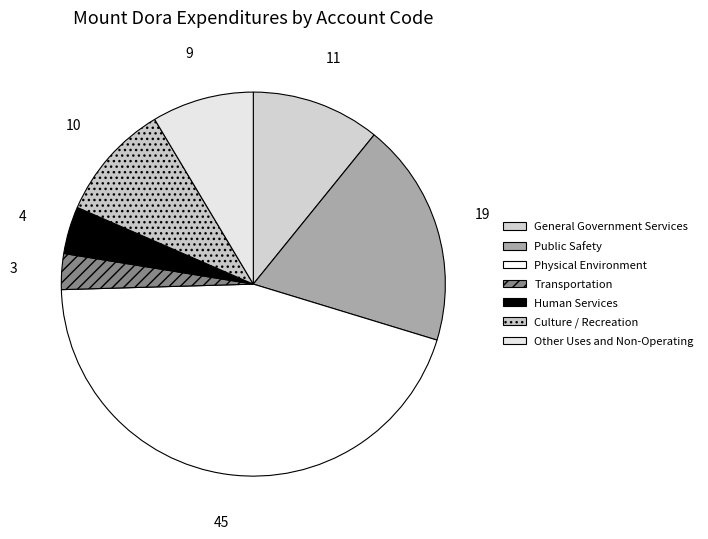

True or false: Culture / Recreation accounts for 10% of the total.

True